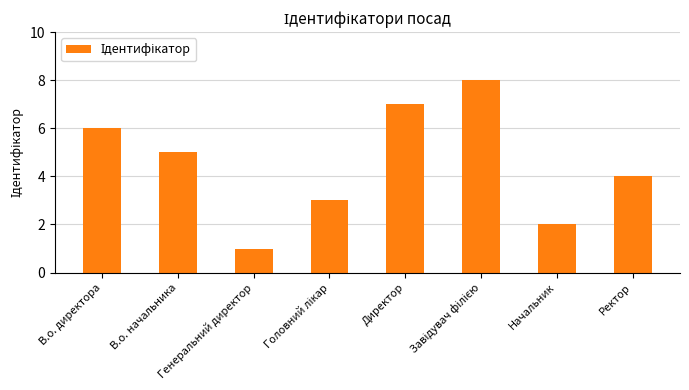

Where is the data nearest to the value 4?

Ректор